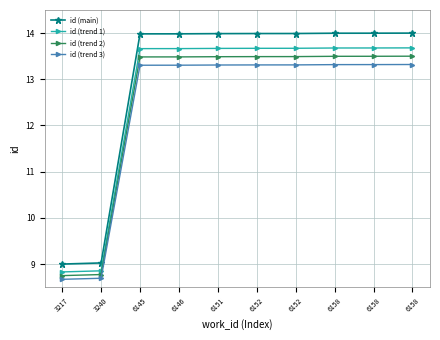

Reading right to left, list all the values displayed in this chart.

id (main): 6158=14.0	6158=14.0	6158=14.0	6152=14.0	6152=14.0	6151=14.0	6146=14.0	6145=14.0	3240=9.0	3217=9.0
id (trend 1): 6158=13.7	6158=13.7	6158=13.7	6152=13.7	6152=13.7	6151=13.7	6146=13.7	6145=13.7	3240=8.9	3217=8.8
id (trend 2): 6158=13.5	6158=13.5	6158=13.5	6152=13.5	6152=13.5	6151=13.5	6146=13.5	6145=13.5	3240=8.8	3217=8.7
id (trend 3): 6158=13.3	6158=13.3	6158=13.3	6152=13.3	6152=13.3	6151=13.3	6146=13.3	6145=13.3	3240=8.7	3217=8.7